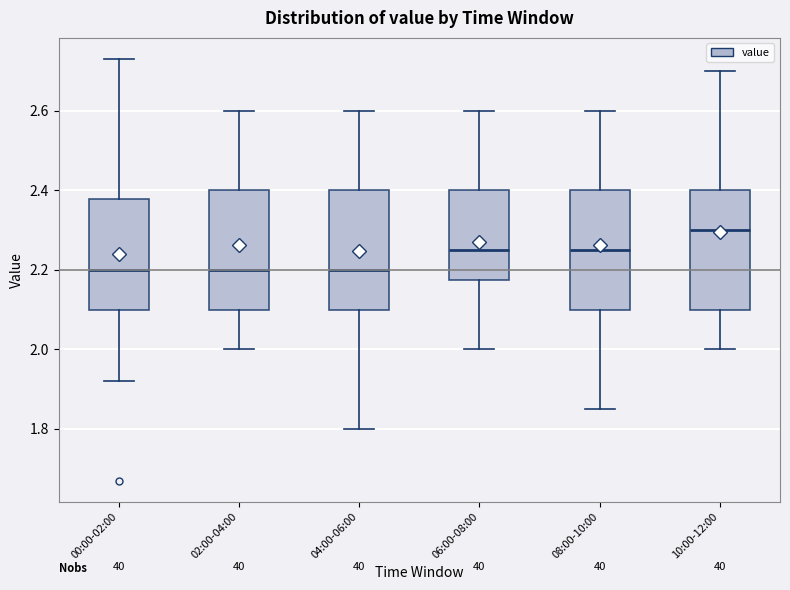

Where is the upper edge of the box for 00:00-02:00 on the y-axis? The values are not printed on the chart, so give them approximately, as read against the axis.

2.38